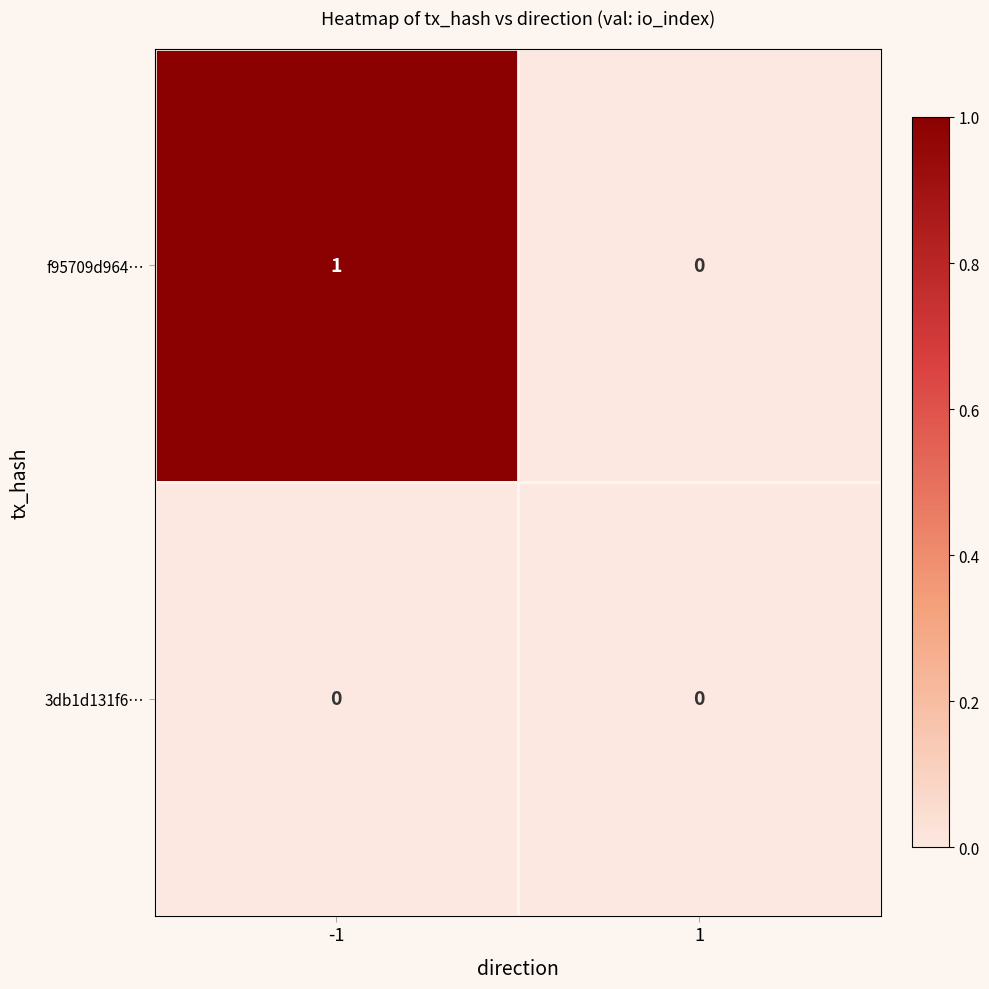

How many data points does each series have?

2